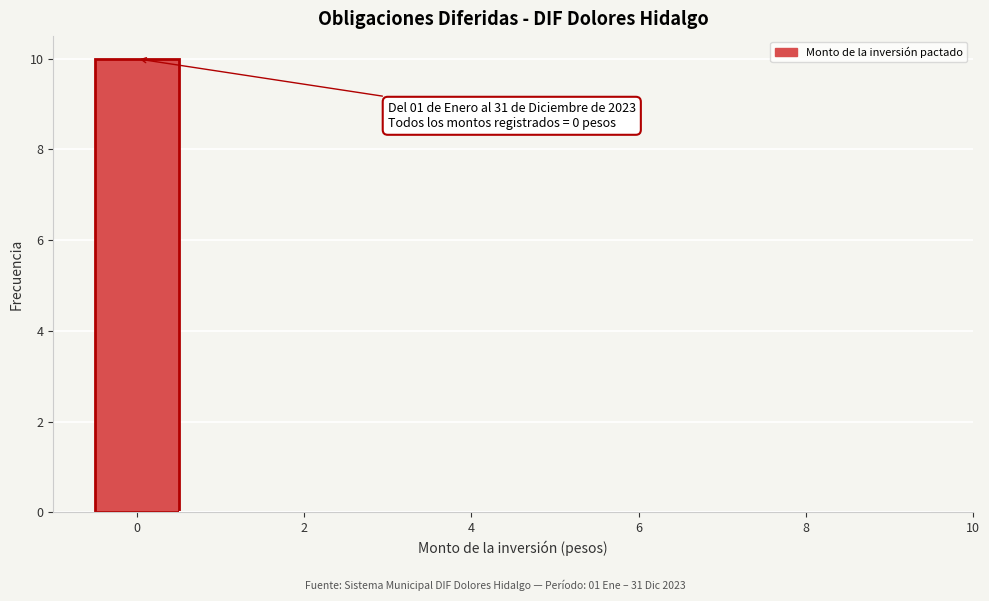

Which range on the x-axis has the tallest bar?

-0.5 to 0.5